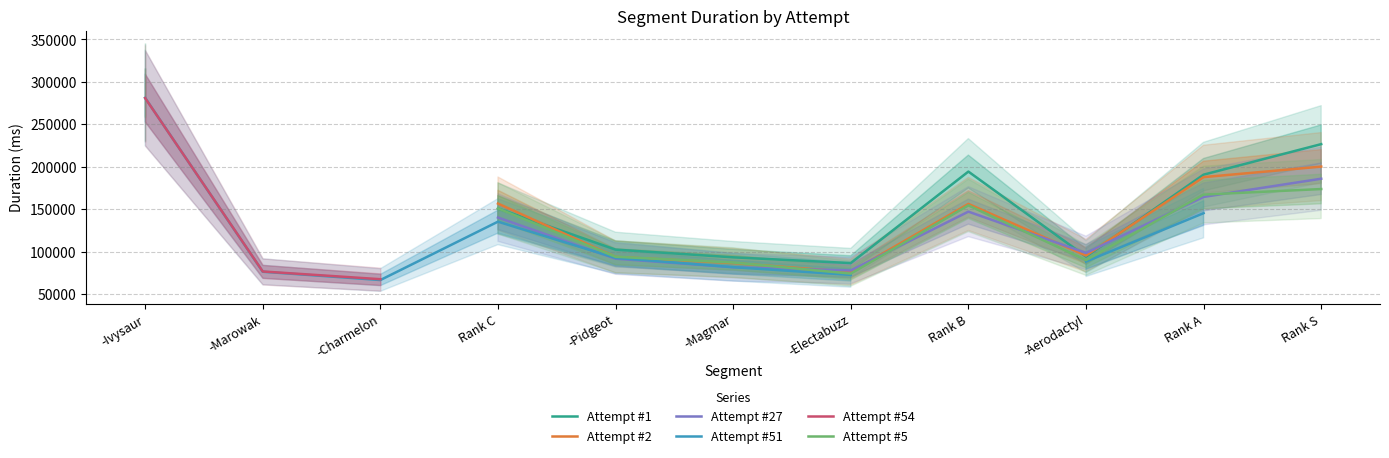

At which label does Attempt #27 reach its minimum?

-Electabuzz